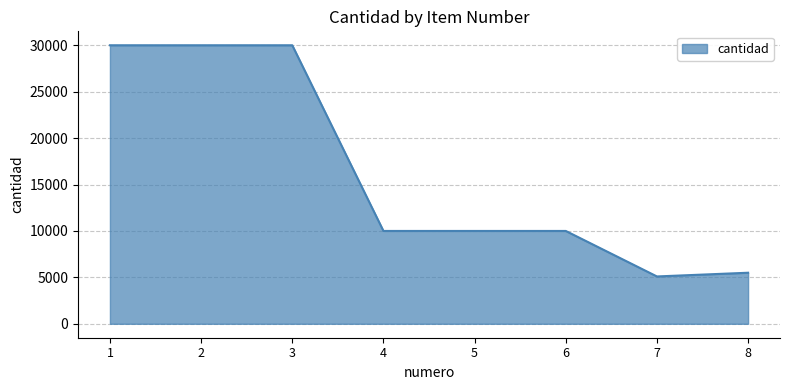

Reading left to right, list all the values displayed in this chart.

30000	30000	30000	10000	10000	10000	5100	5500